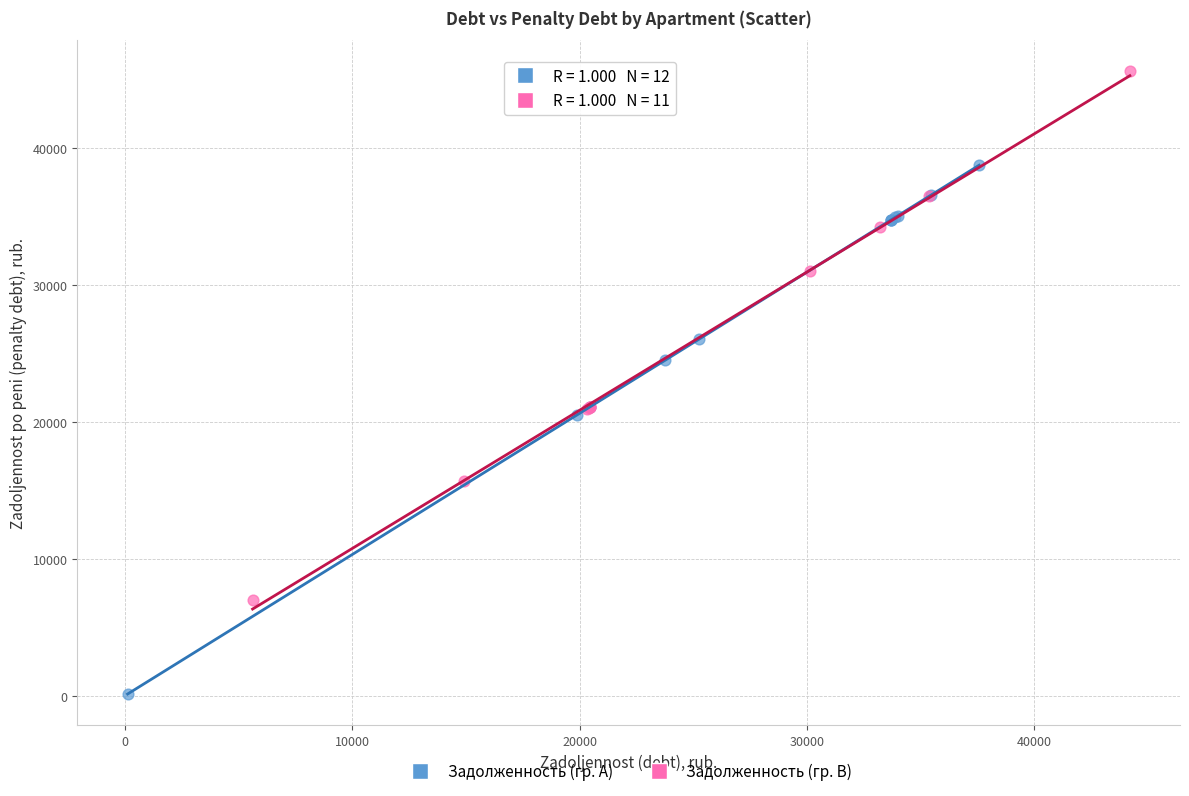

Which series reaches the minimum Y coordinate?

Задолженность (гр. A)